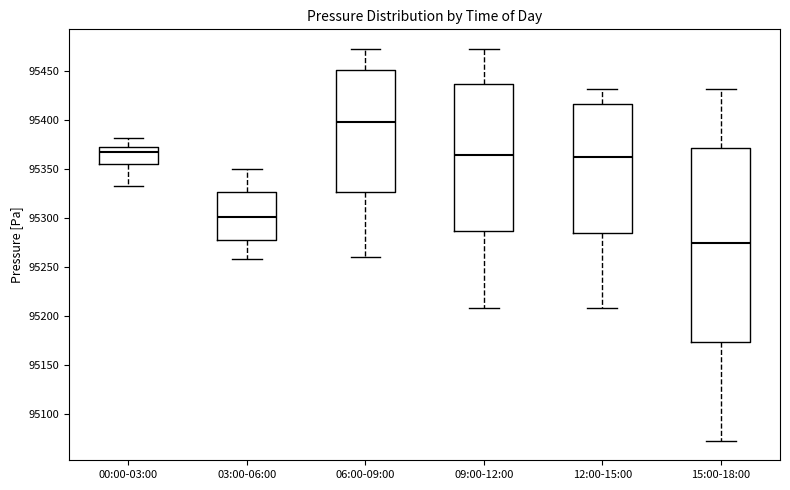

Reading left to right, transcribe this box plot: for each box, give where its median line is, the range the box spans, and where its two whiskers end, as read against the y-axis. The values are not printed on the chart, so give them approximately, as read against the axis.

00:00-03:00: median 95365, box 95355 to 95370, whiskers 95335 to 95380
03:00-06:00: median 95300, box 95280 to 95325, whiskers 95260 to 95350
06:00-09:00: median 95400, box 95325 to 95450, whiskers 95260 to 95470
09:00-12:00: median 95365, box 95285 to 95435, whiskers 95210 to 95470
12:00-15:00: median 95360, box 95285 to 95415, whiskers 95210 to 95430
15:00-18:00: median 95275, box 95175 to 95370, whiskers 95075 to 95430